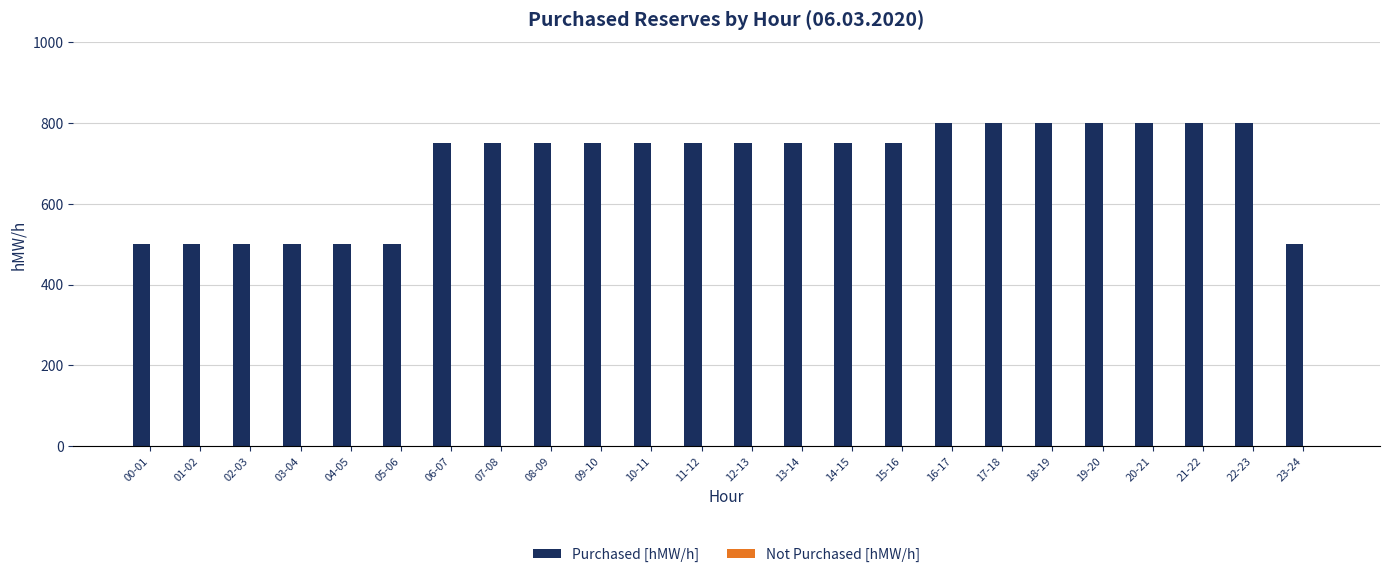

What position from the left is 07-08?

8